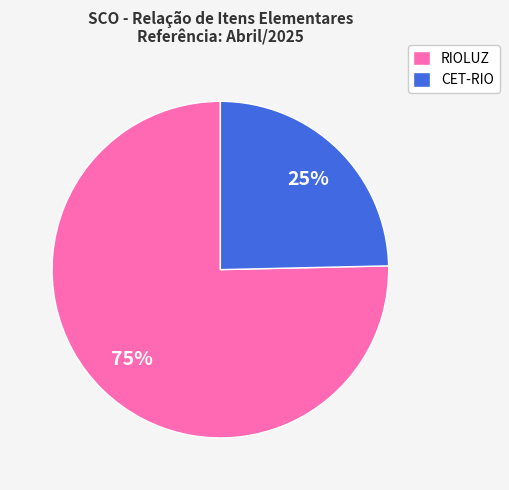

The RIOLUZ slice represents 75% of the pie. True or false?

True